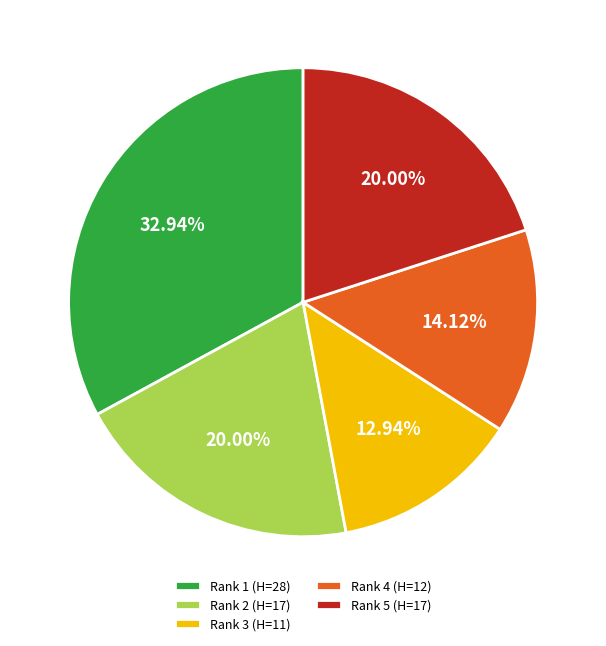

What is the total percentage of Rank 4 (H=12) and Rank 1 (H=28)?

47.1%